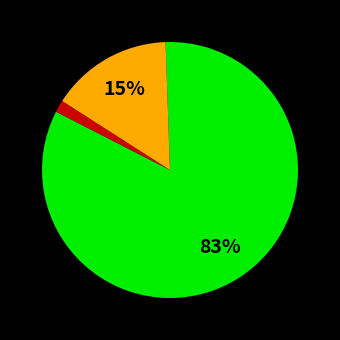

To the nearest percent, what is the average slice percentage?

33%